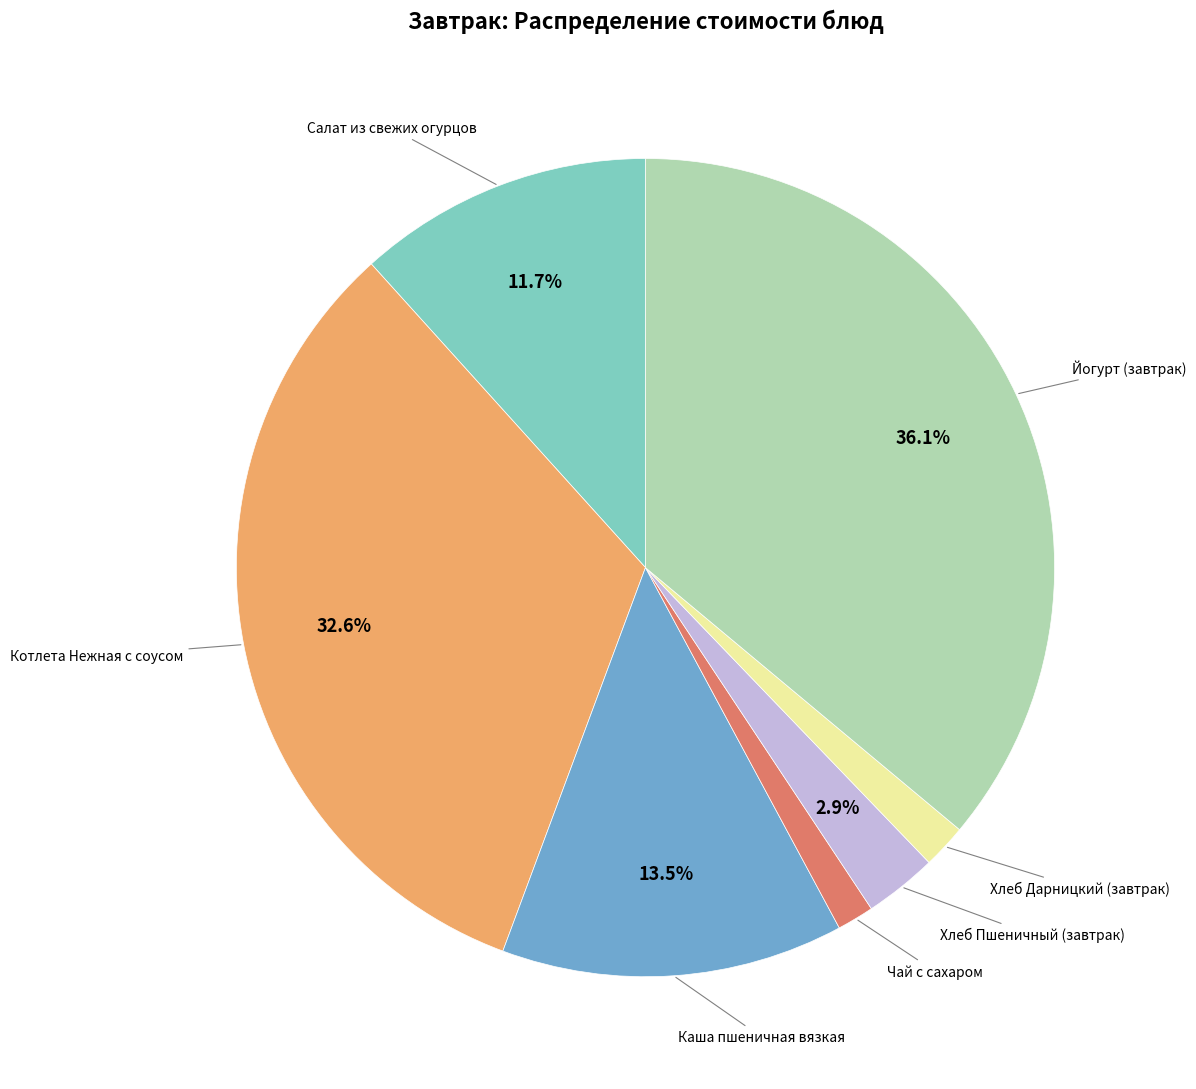

Is there a majority slice in this chart?

No